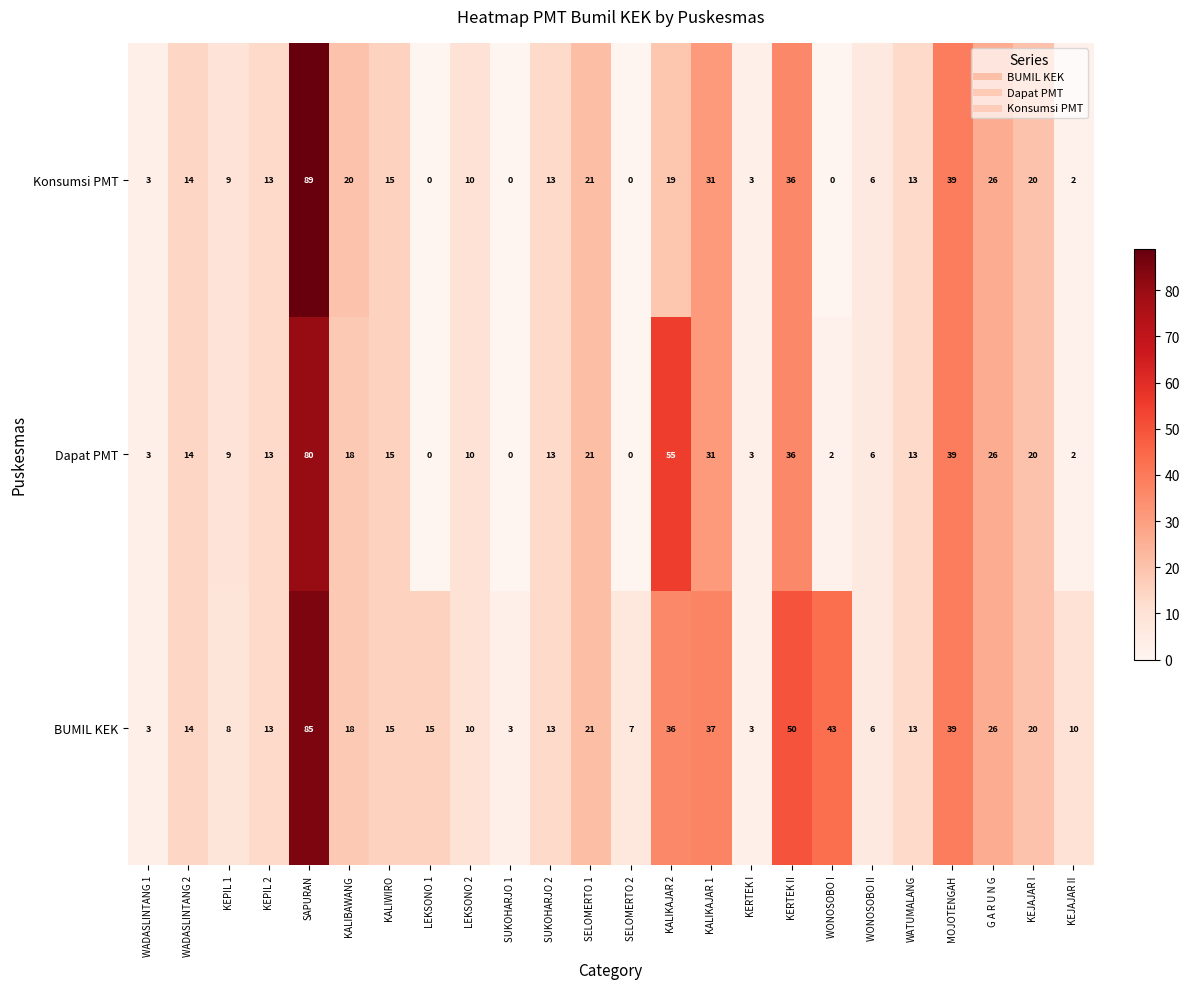

Where is BUMIL KEK nearest to the value 44?

WONOSOBO I